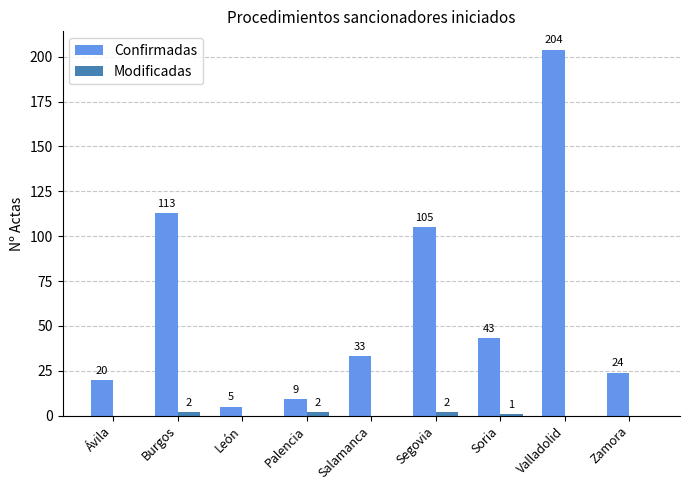

What is the total value across all series at Valladolid?

204